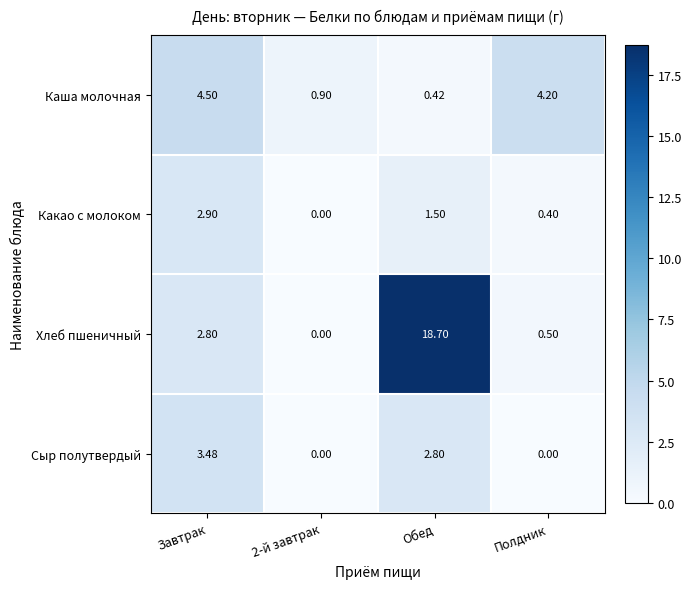

How many series are shown in this chart?

4